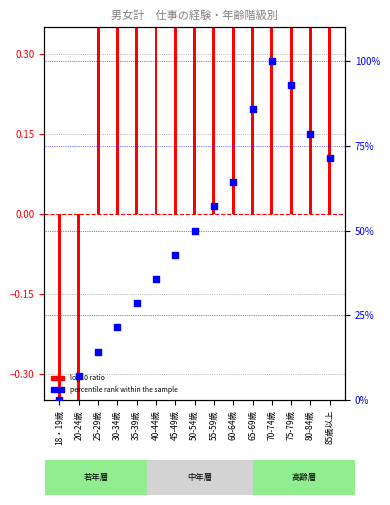

What is the ratio of the value at 85歳以上 to the value at 75-79歳?

0.8